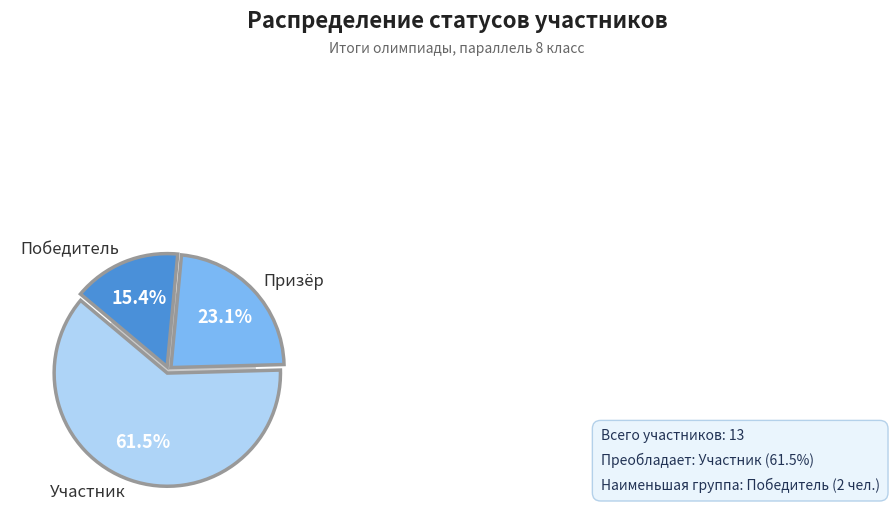

Rank the categories by value from lowest to highest.

Победитель, Призёр, Участник